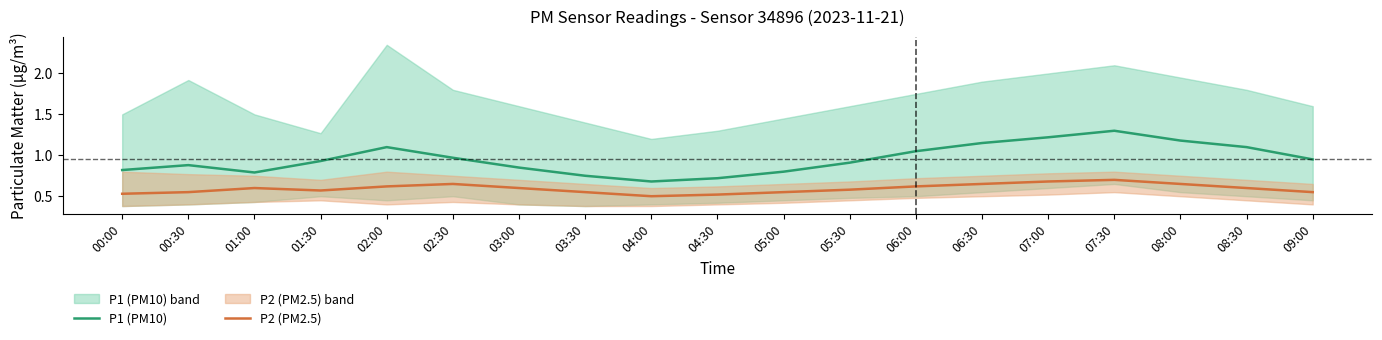

Which series changed the most between 06:30 and 07:00?

P1 (PM10)